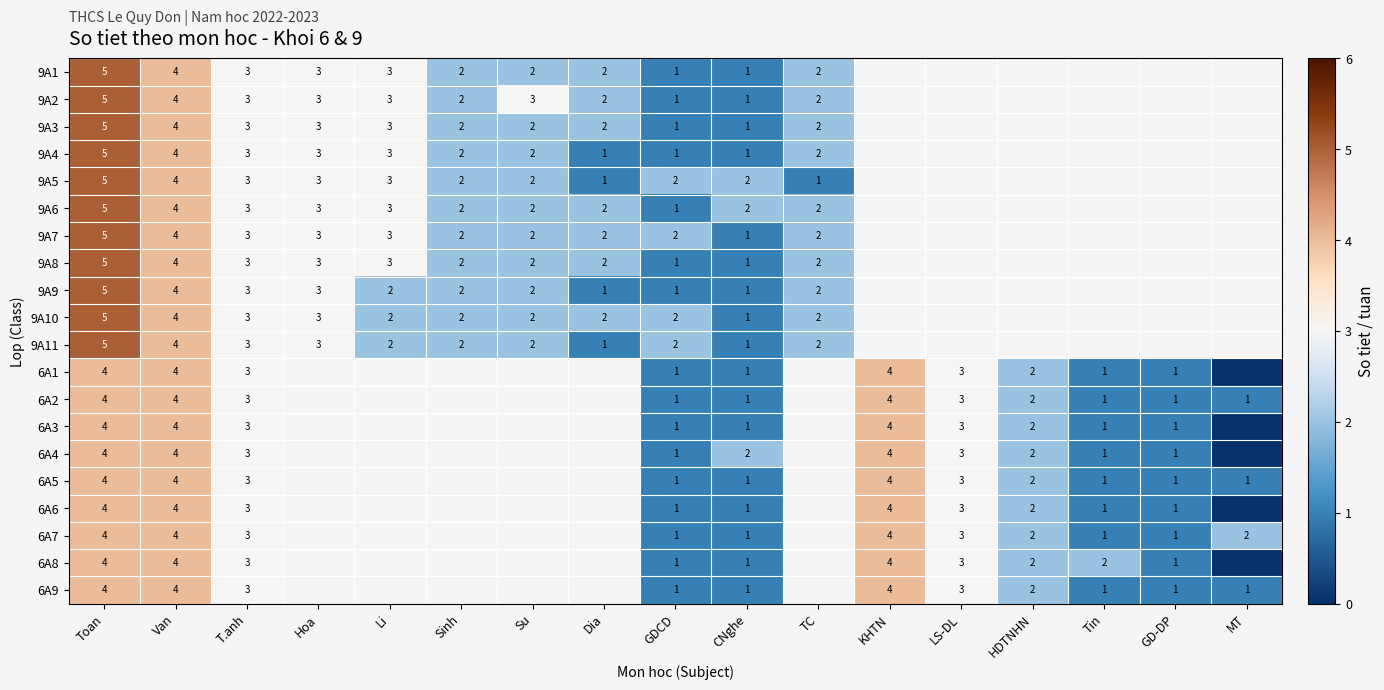

Is it true that 6A8 equals 2 at LS-DL?

False